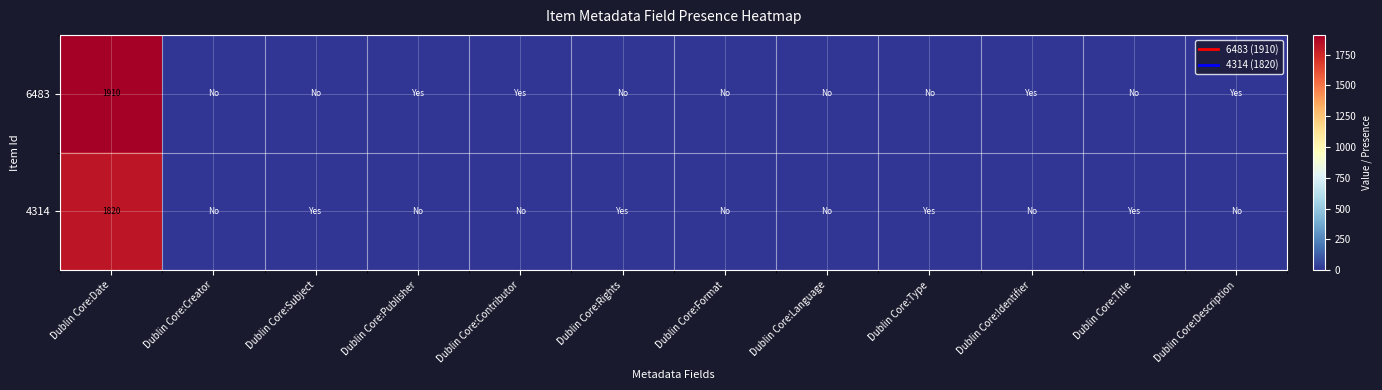

What is the difference between the 4314 values at Dublin Core:Title and Dublin Core:Format?

1